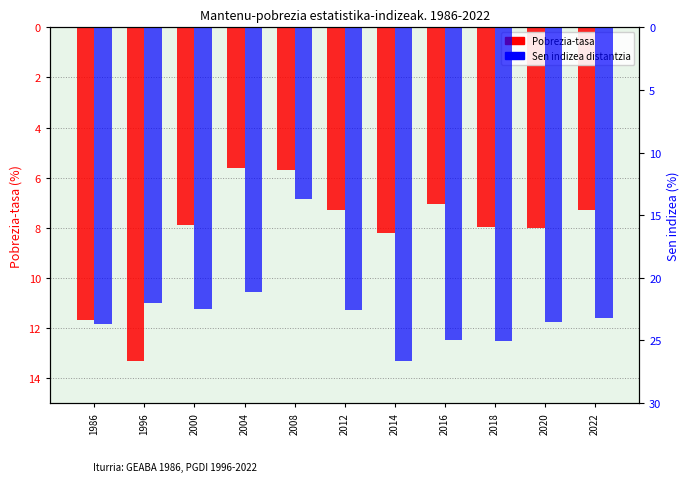

Which category has the lowest value across all series?

2004